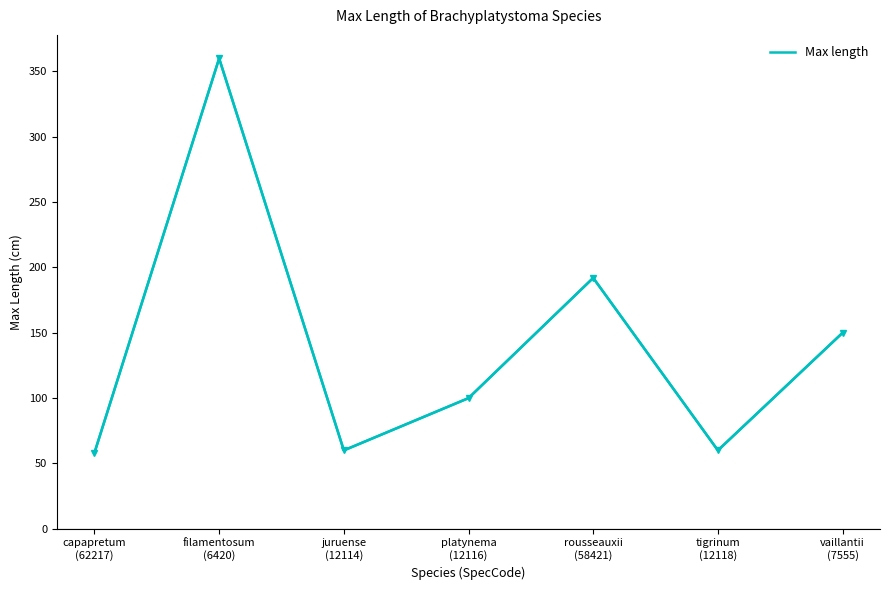

What is the sum of the values at capapretum
(62217) and tigrinum
(12118)?

118.1